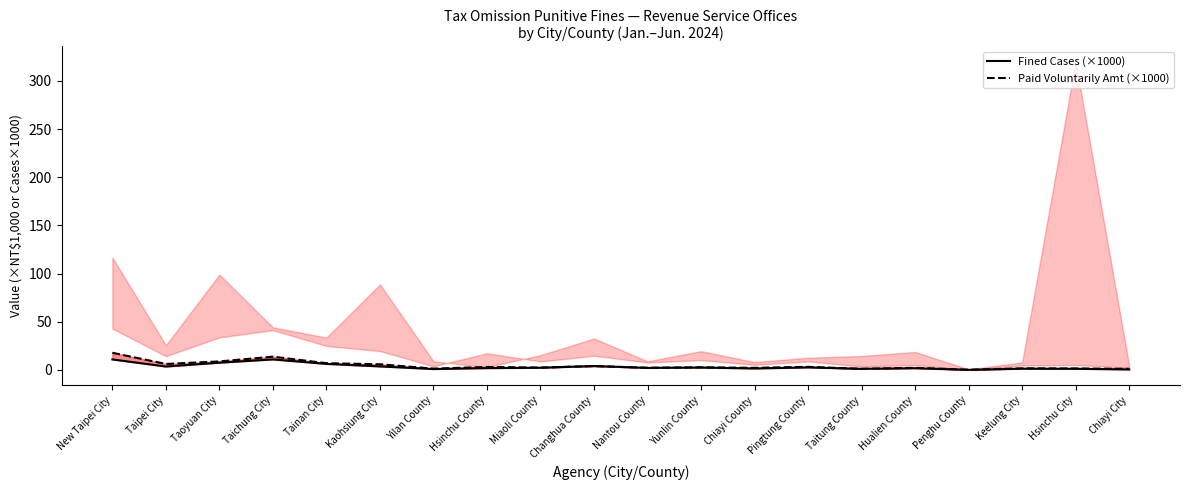

What is the difference between the Paid Voluntarily Amt (×1000) values at Changhua County and Keelung City?

2.4